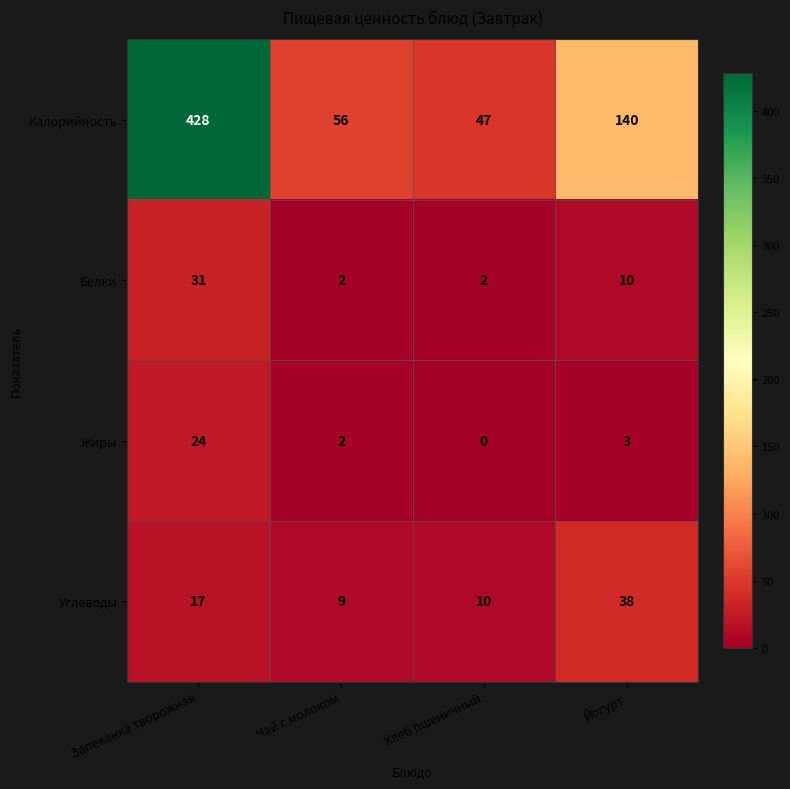

What is the spread (max minus min) of values at Запеканка творожная?

411